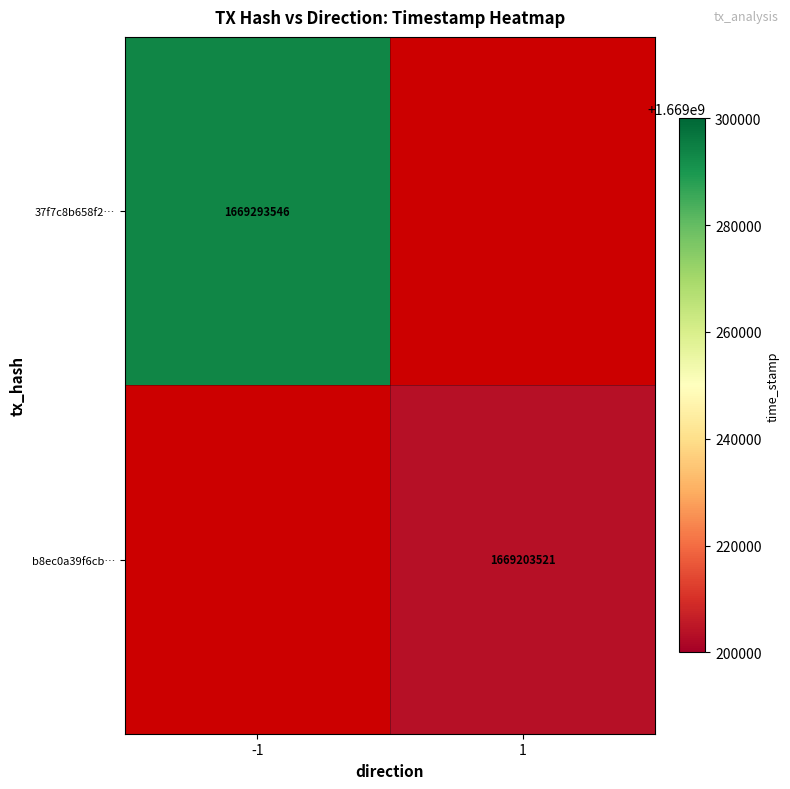

Is it true that 37f7c8b658f2… equals 1669293546 at -1?

True